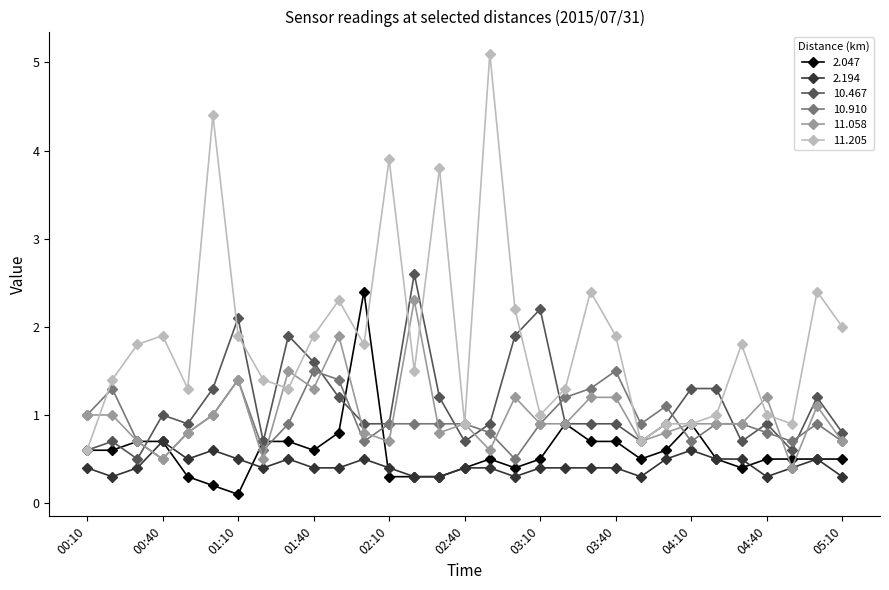

What is the difference between the maximum and minimum values in the 11.205 series?

4.5